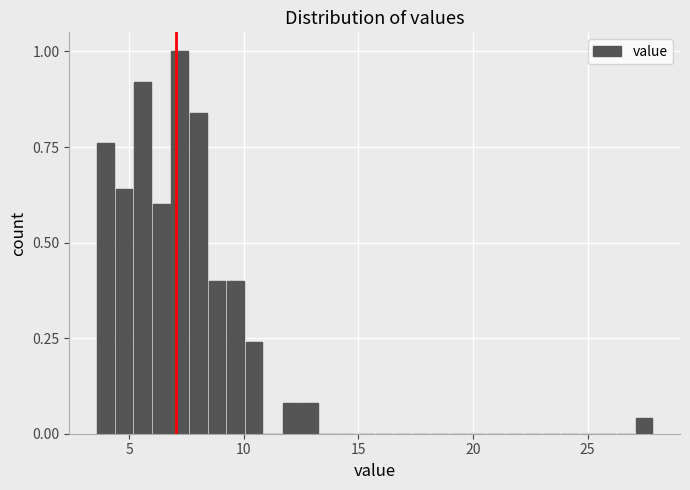

Around what value on the x-axis is the tallest bar? Give the approximate position of its centre, as read against the axis.

7.0